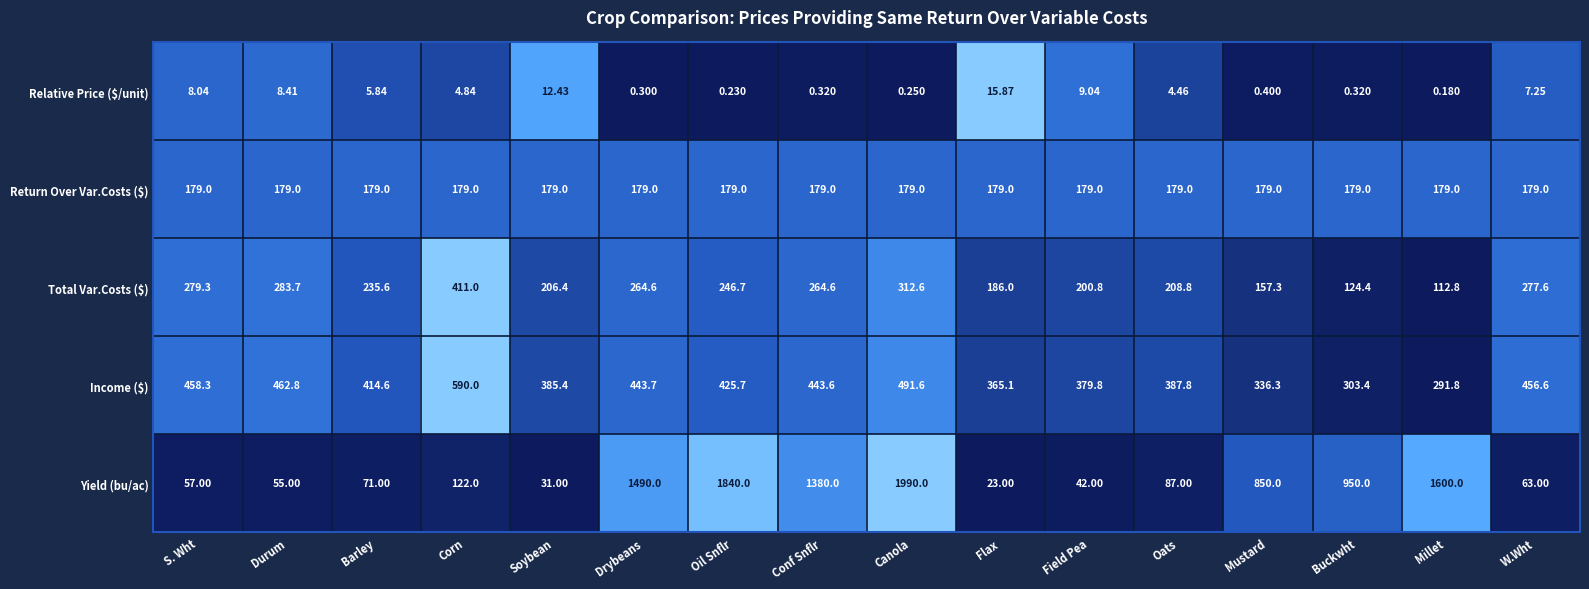

At which category does the chart reach its peak across all series?

Canola